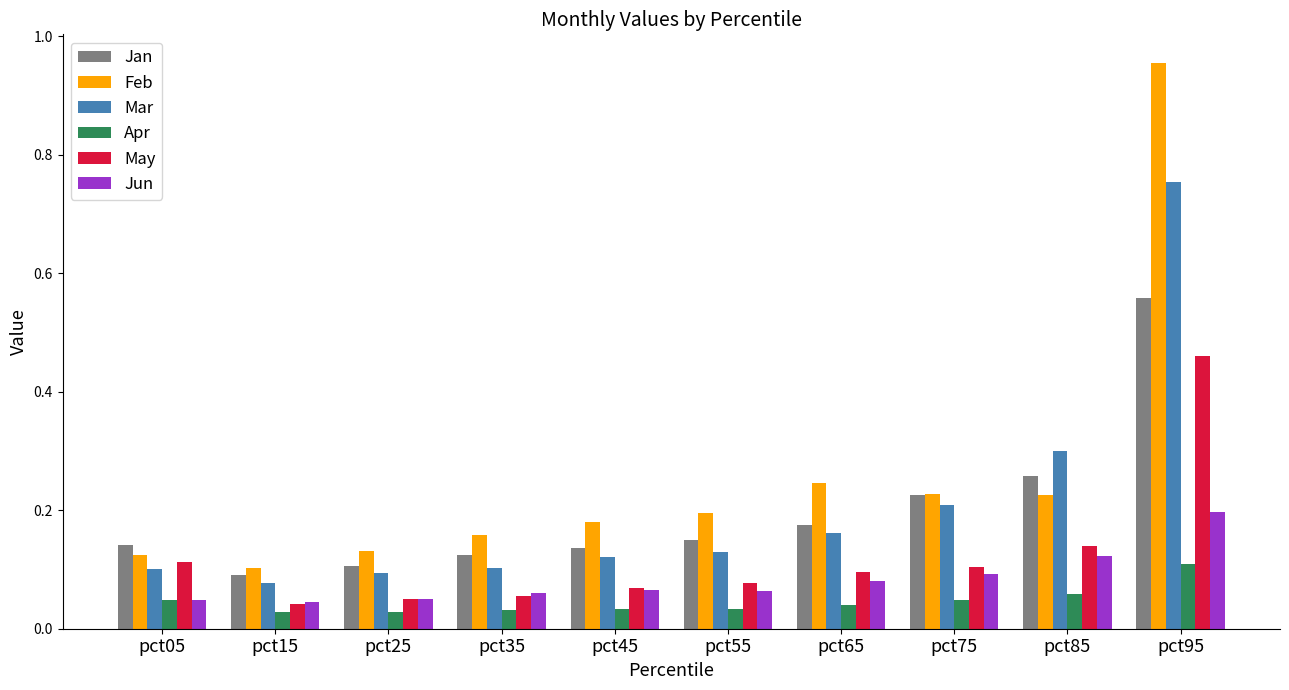

The value of Jun at pct35 is 0.0. True or false?

False